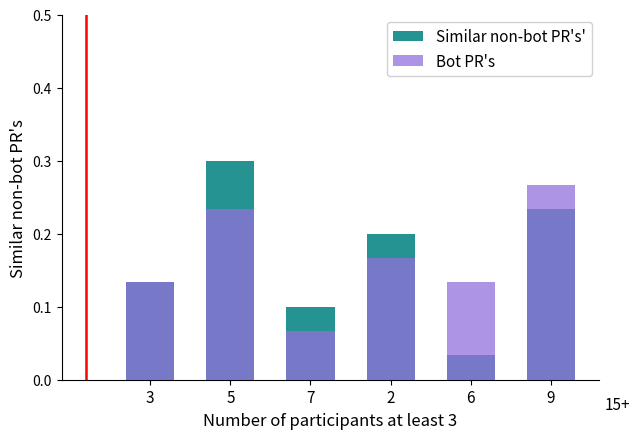

What are all the series names shown in the legend?

Similar non-bot PR's', Bot PR's